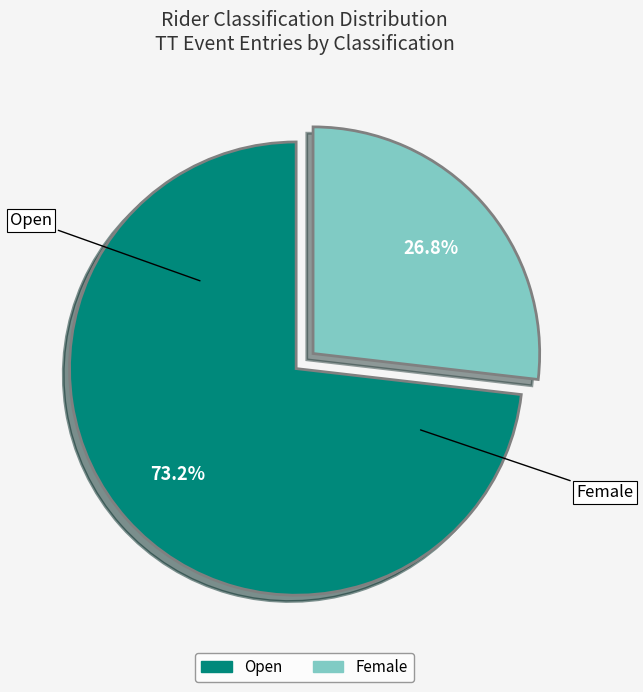

To the nearest percent, what is the combined percentage of Open and Female?

100%